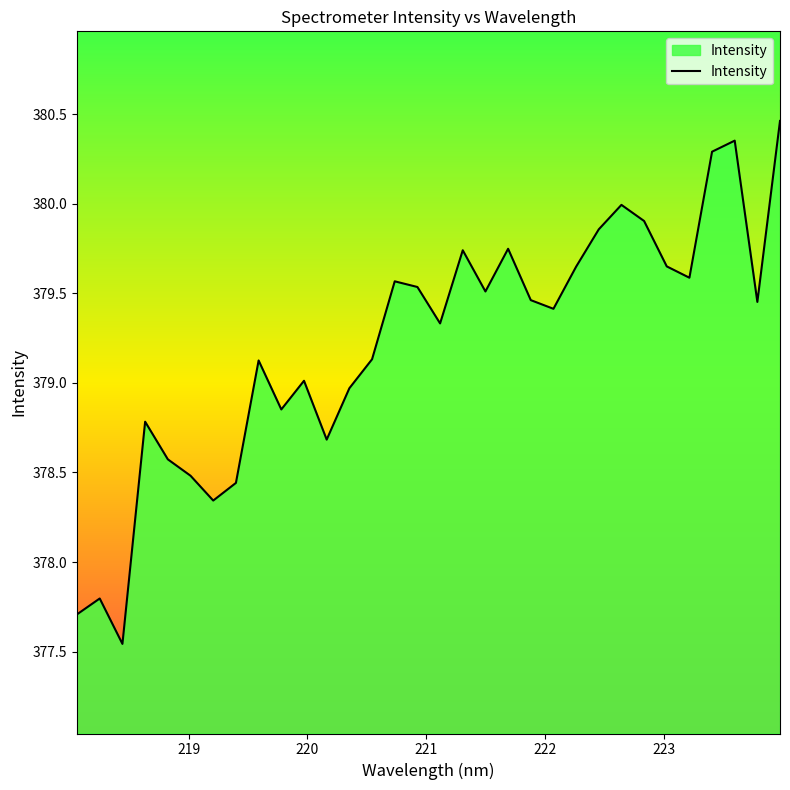

What is the greatest value displayed?

380.5